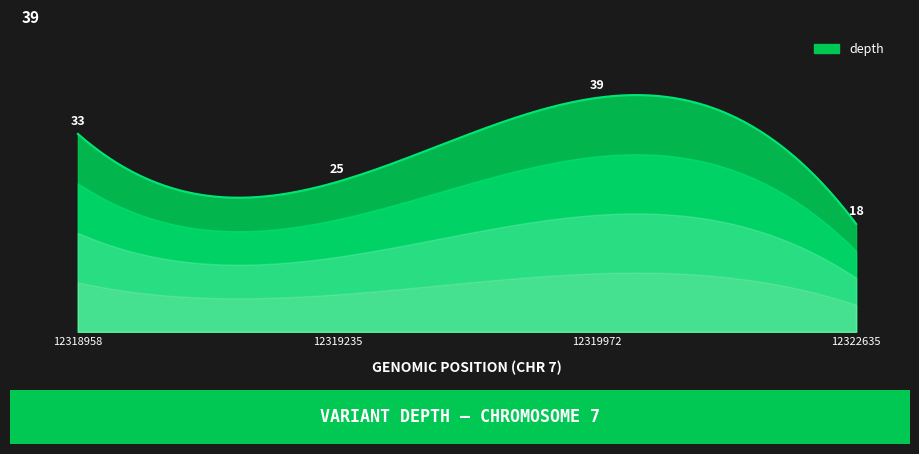

Does the chart have visible grid lines?

No